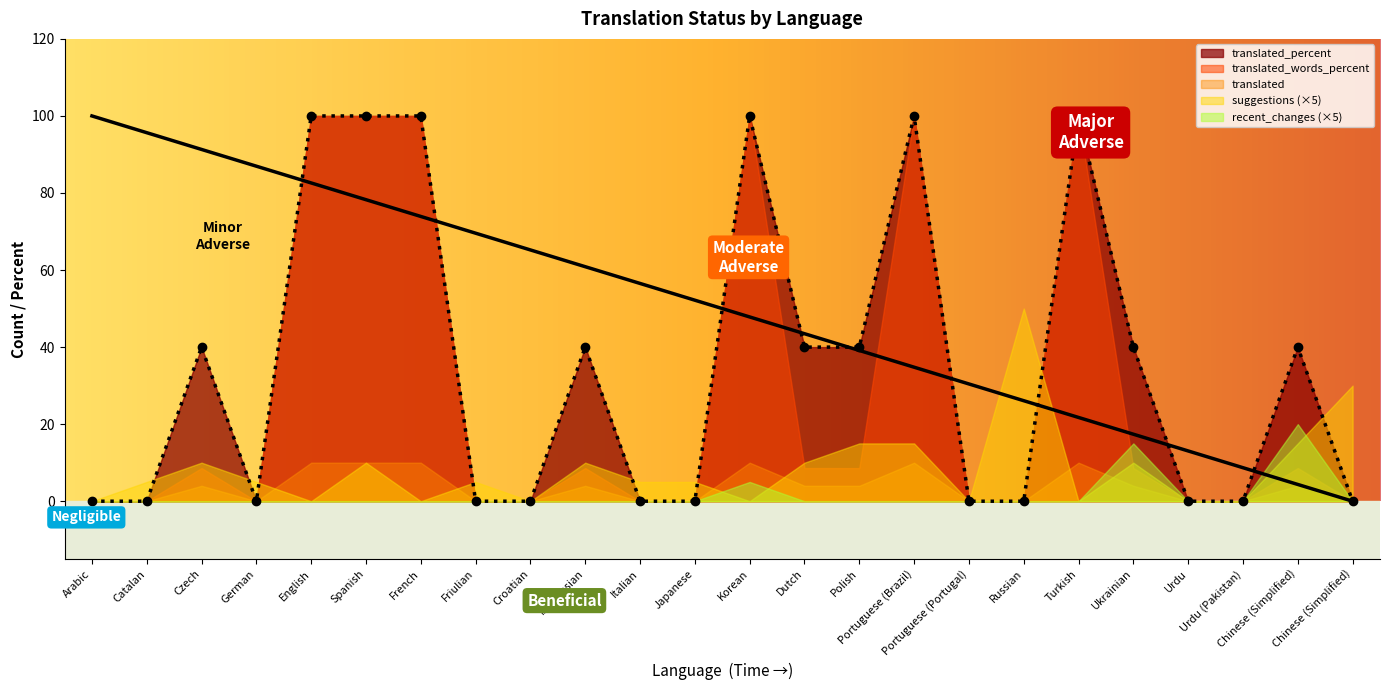

How many translated_percent values are between 0 and 100?

24